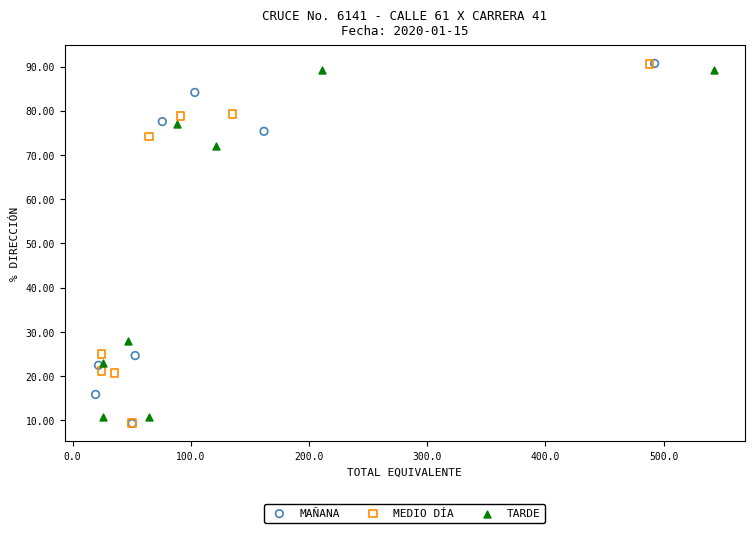

What are all the series names shown in the legend?

MAÑANA, MEDIO DÍA, TARDE